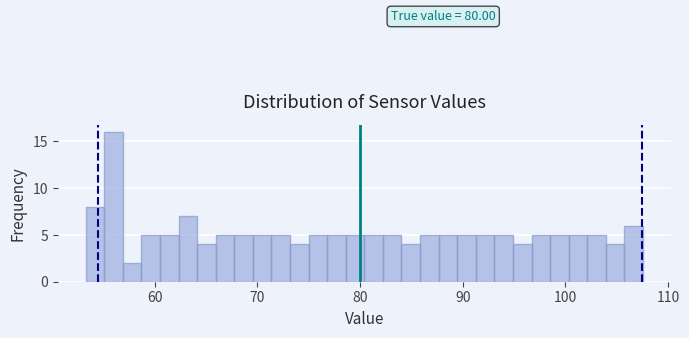

Read against the x-axis, roughly where is the centre of the tallest bar?

56